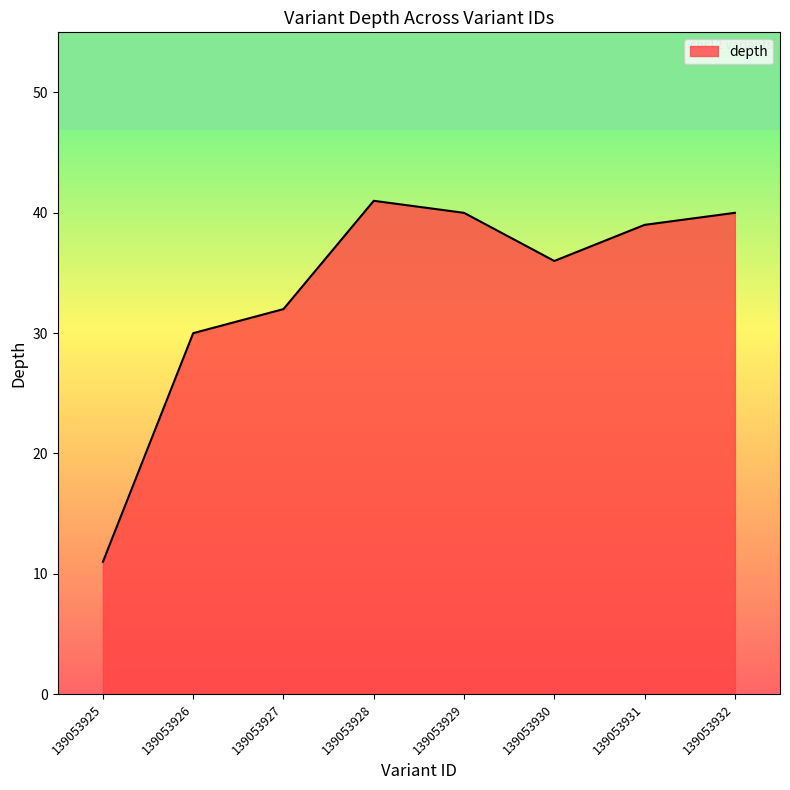

What is the average value?

34